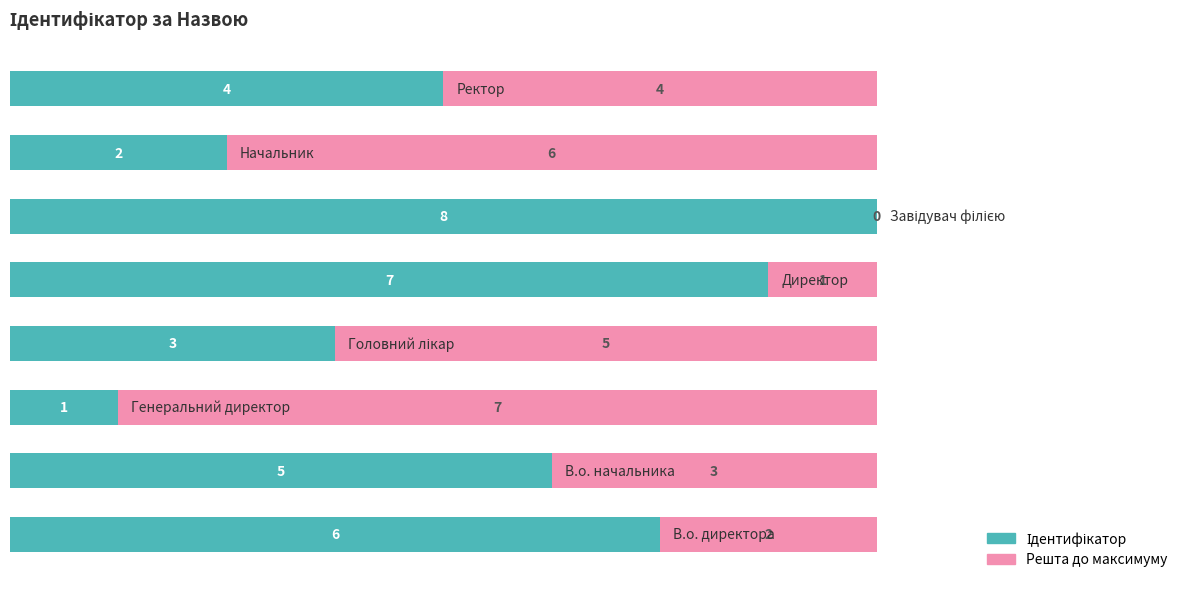

How many series are shown in this chart?

2